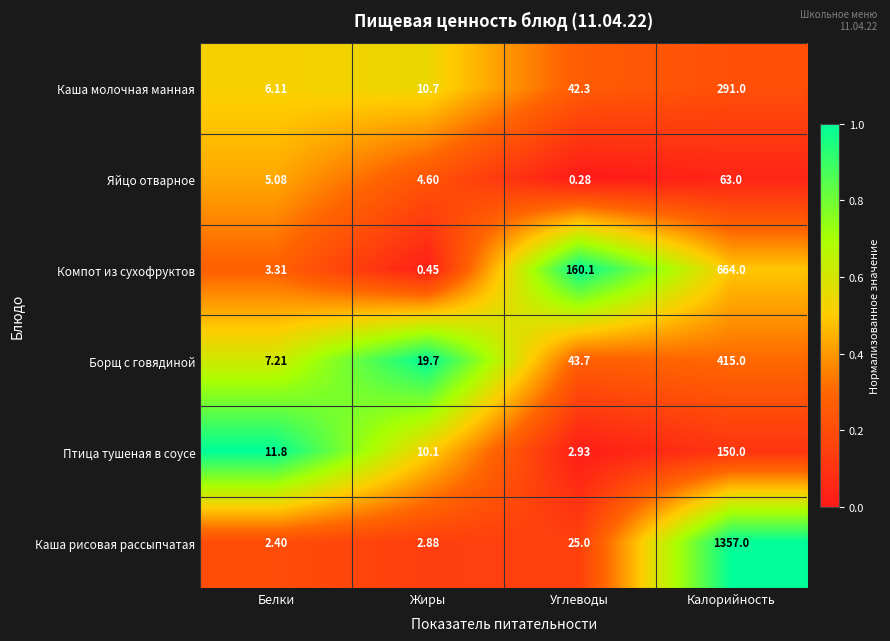

Which label corresponds to the smallest value in the chart?

Углеводы